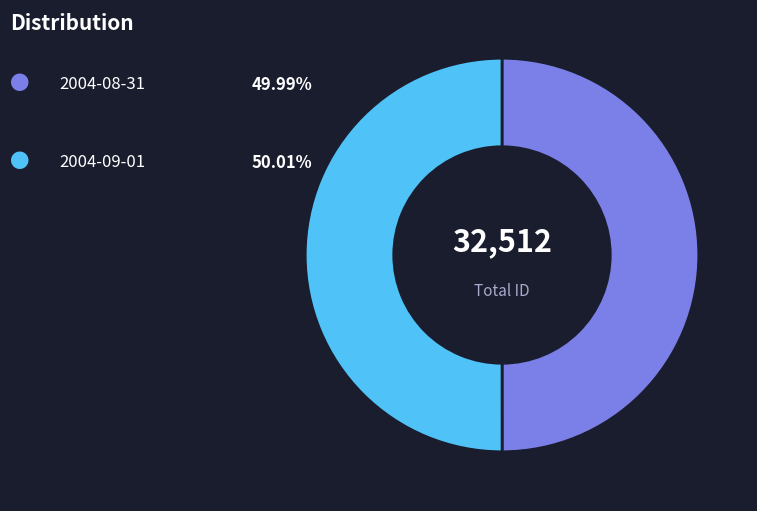

To the nearest percent, what is the average slice percentage?

50%